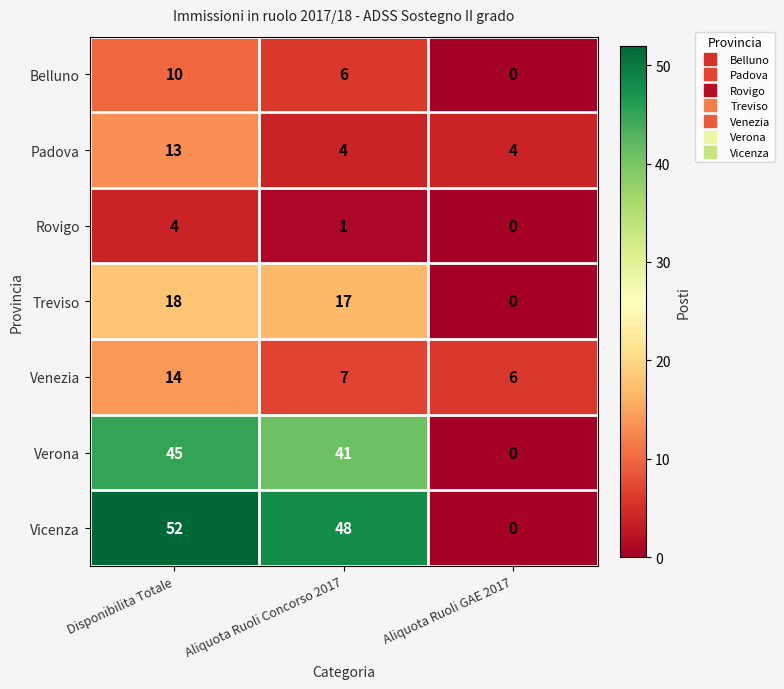

How many data points does each series have?

3